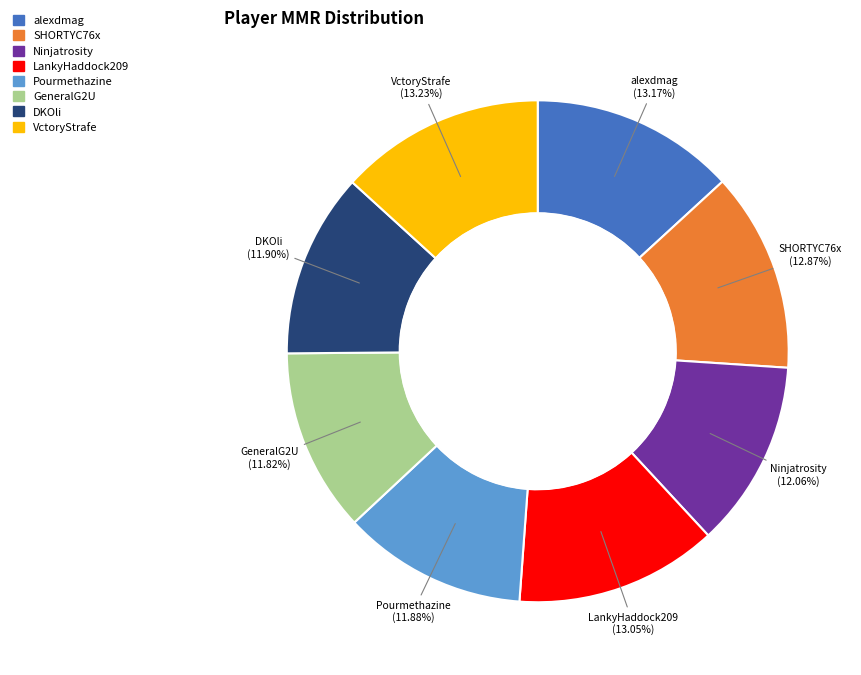

How many segments does this pie chart have?

8